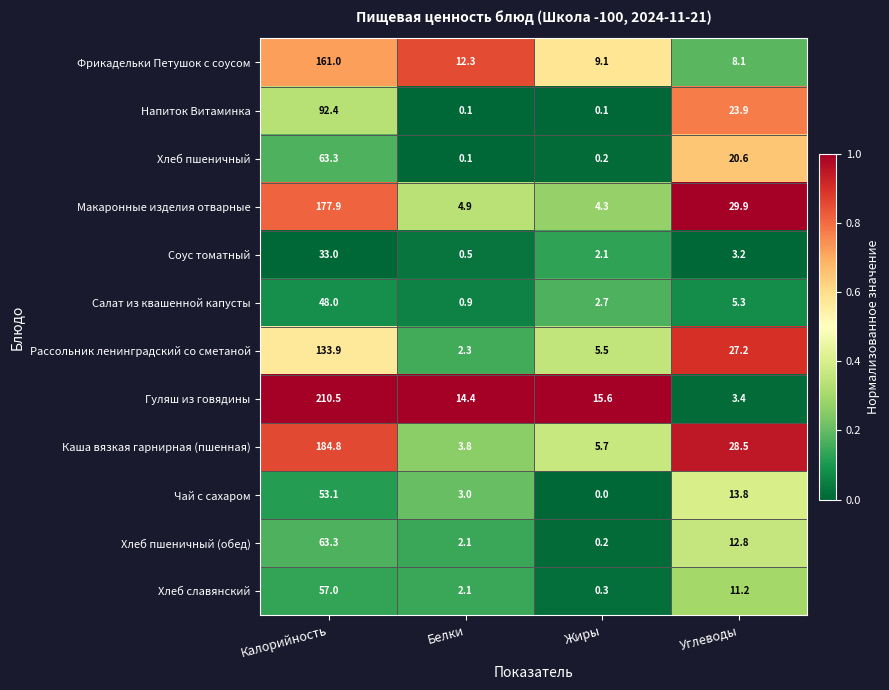

Which series has the largest total across all categories?

Гуляш из говядины